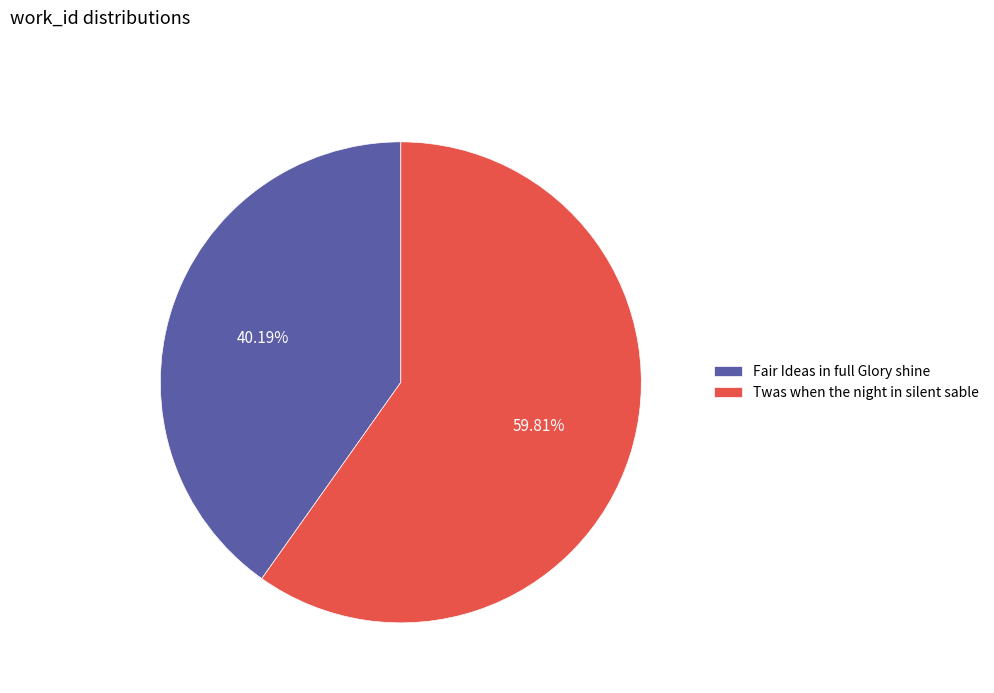

Is the sum of Fair Ideas in full Glory shine and Twas when the night in silent sable greater than half?

Yes